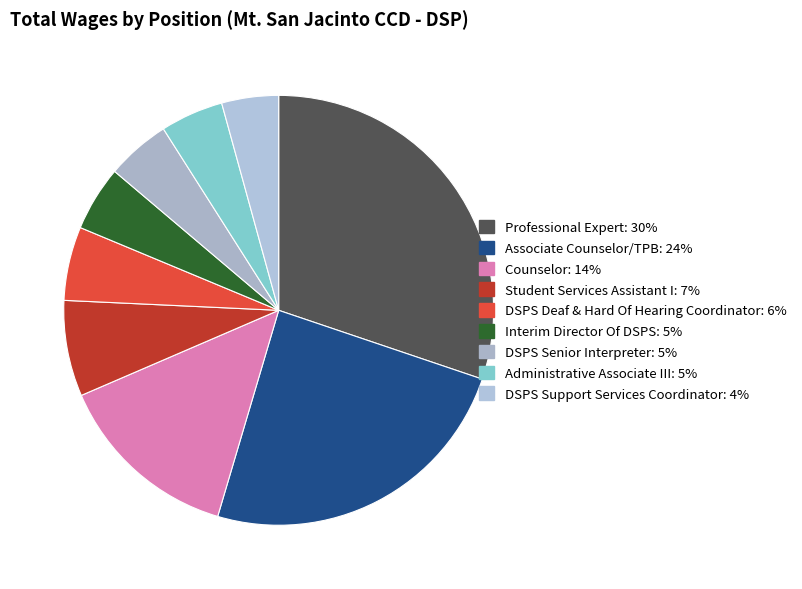

True or false: Interim Director Of DSPS accounts for 5% of the total.

True